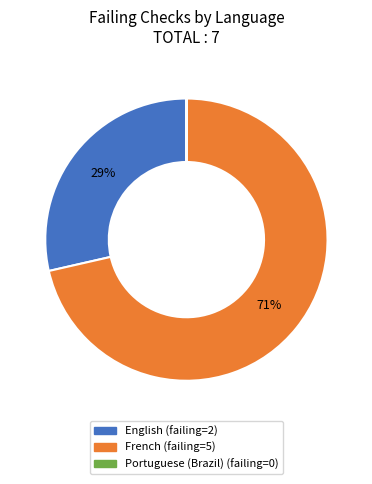

Combined, do English and French account for over 50%?

Yes